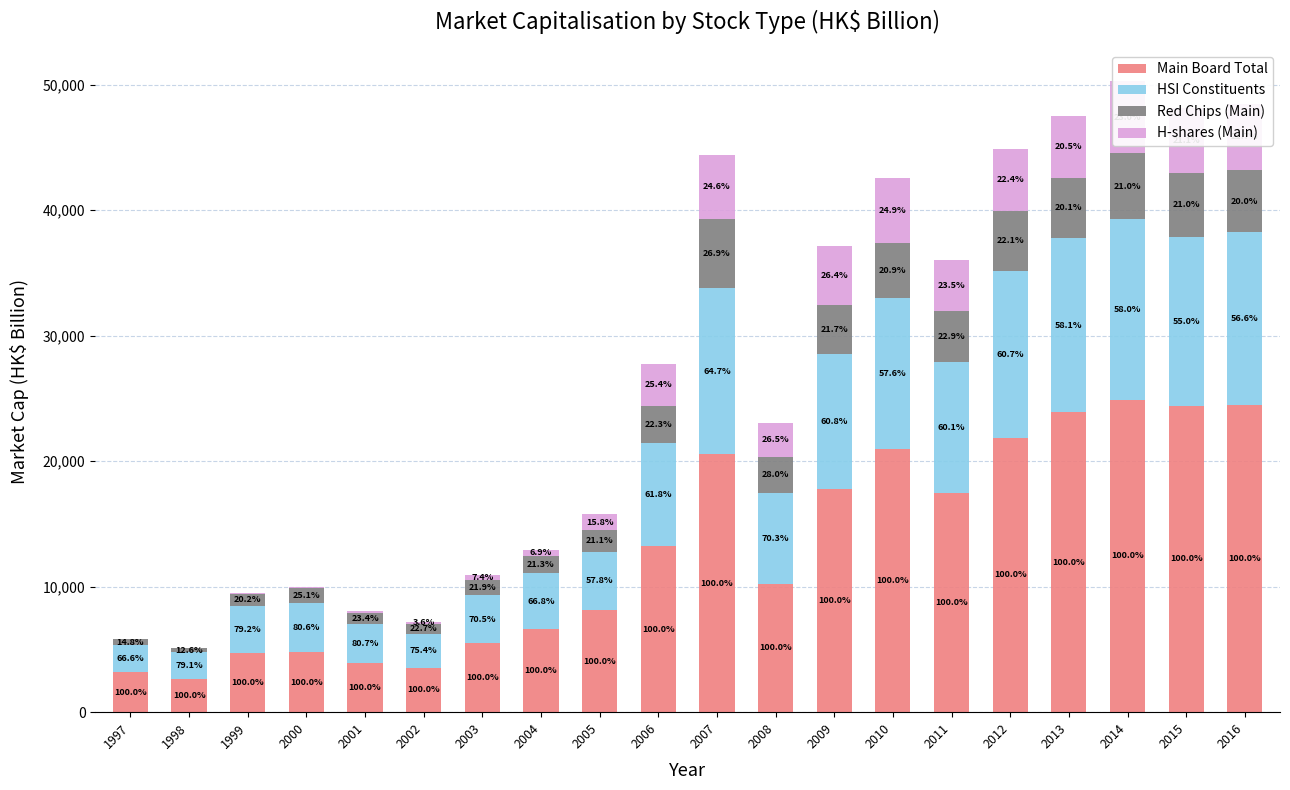

How many data points in HSI Constituents are less than 8191?

10